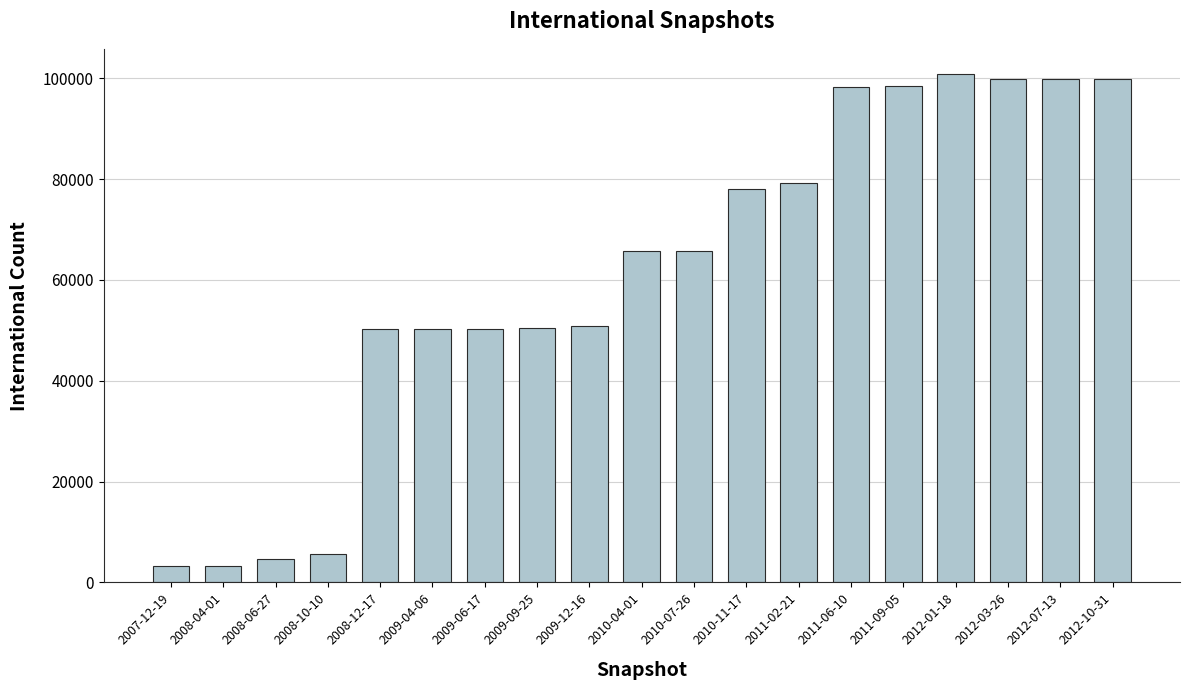

What is the difference between the maximum and second lowest values?

97467